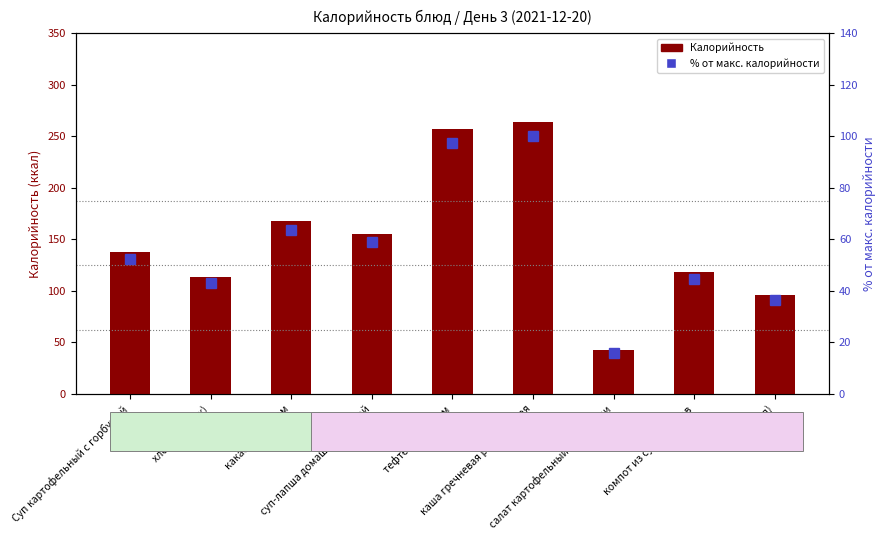

What is the approximate value of % от макс. калорийности at компот из сухофруктов?

44.7